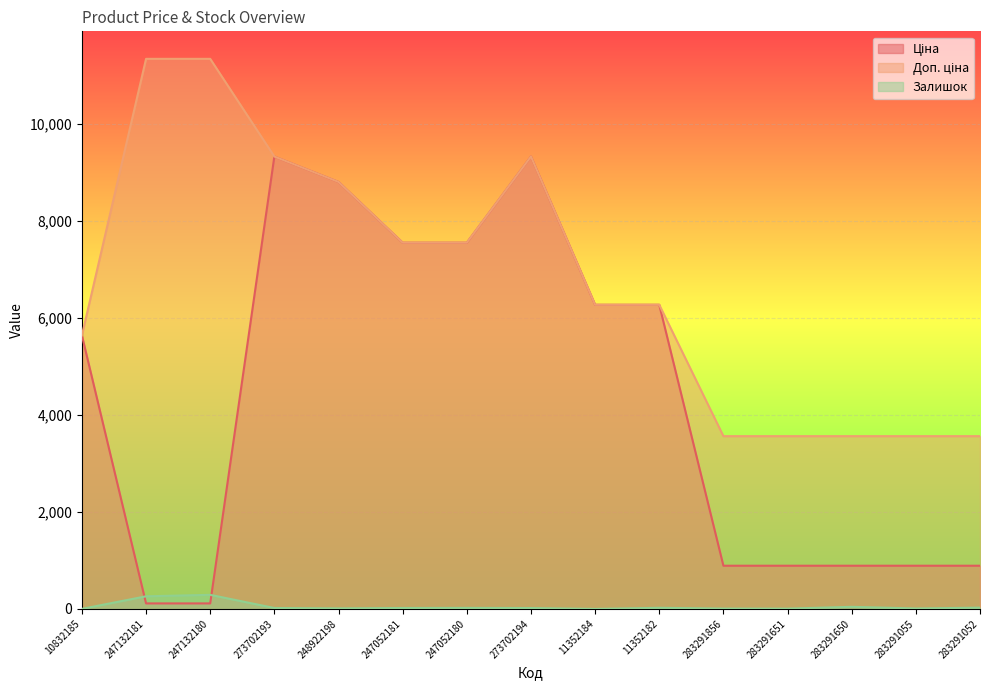

What is the difference between the maximum and minimum values in the Залишок series?

290.0